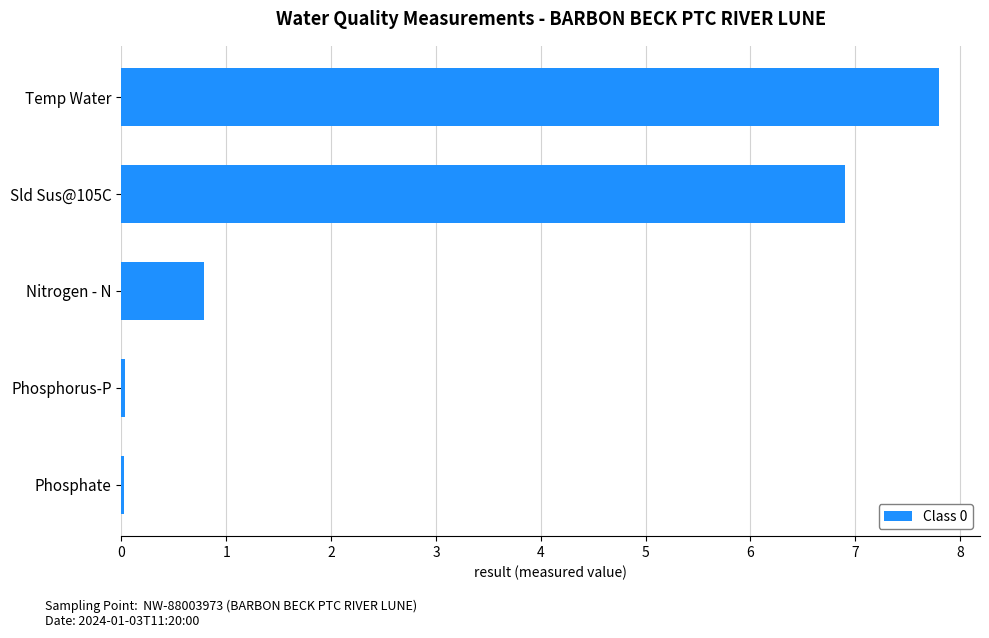

Between Phosphorus-P and Nitrogen - N, which is larger?

Nitrogen - N